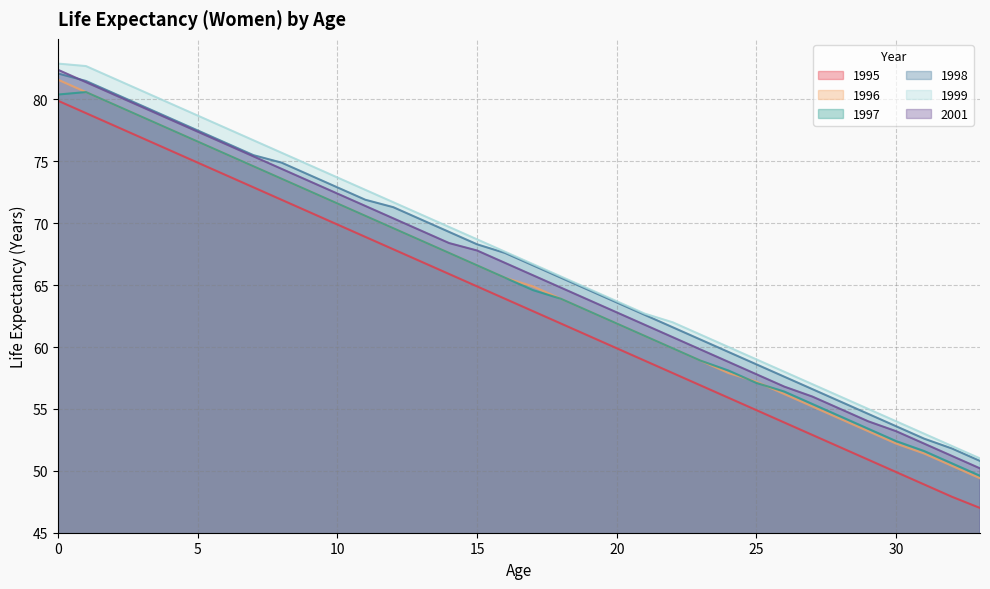

Rank the series at 14 from highest to lowest value.

1999, 1998, 2001, 1996, 1997, 1995